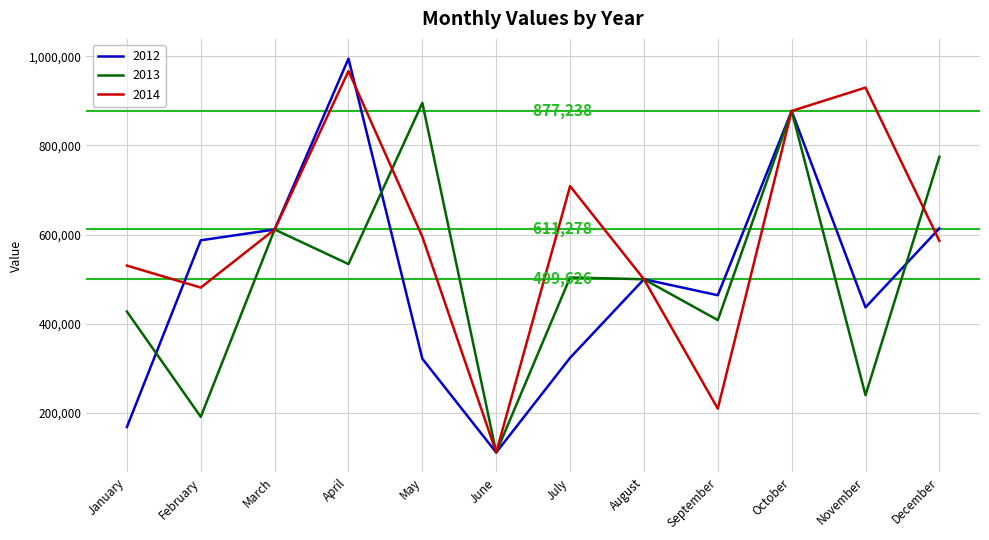

What is the difference between the highest and lowest values at December?

188684